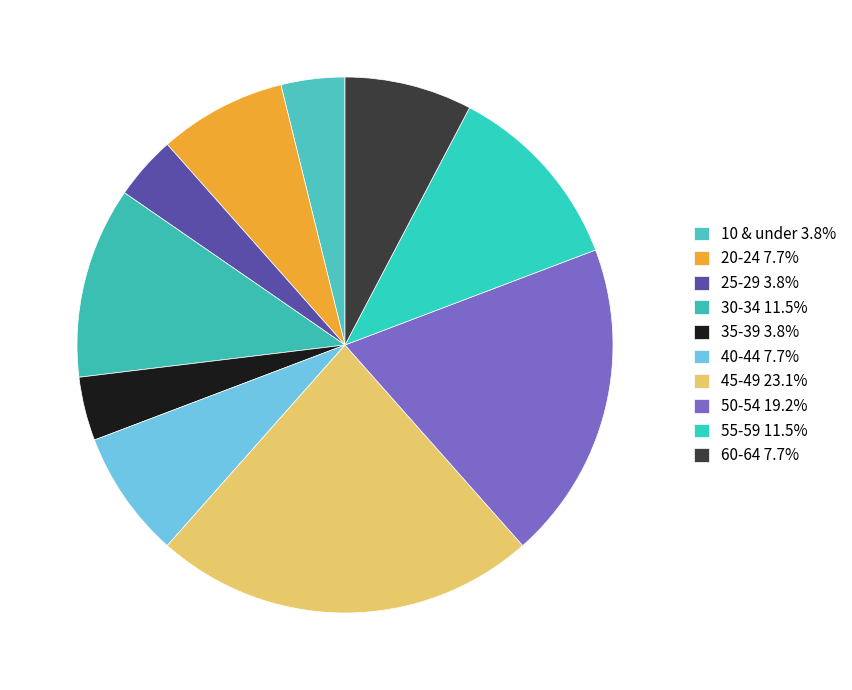

Is there a majority slice in this chart?

No